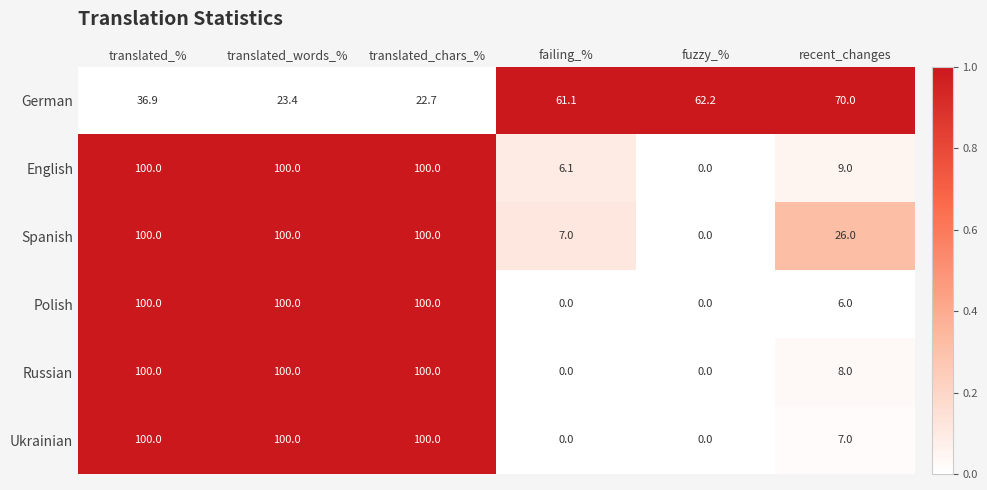

Where is Russian nearest to the value 50?

recent_changes